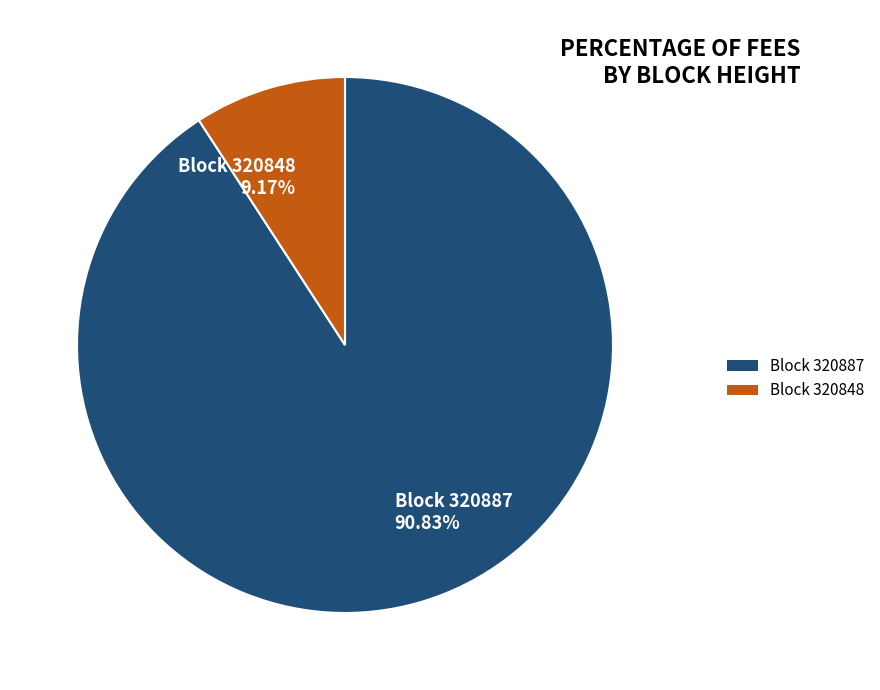

To the nearest percent, what is the average slice percentage?

50%